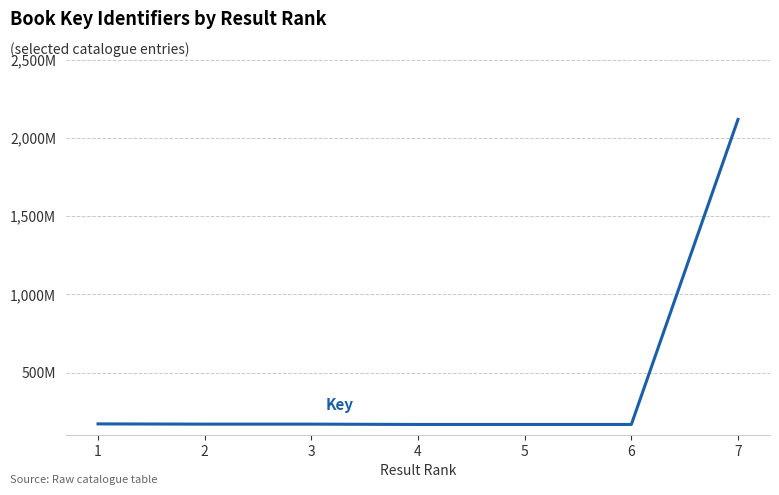

How many points are lower than both their immediate neighbors (excluding endpoints)?

3